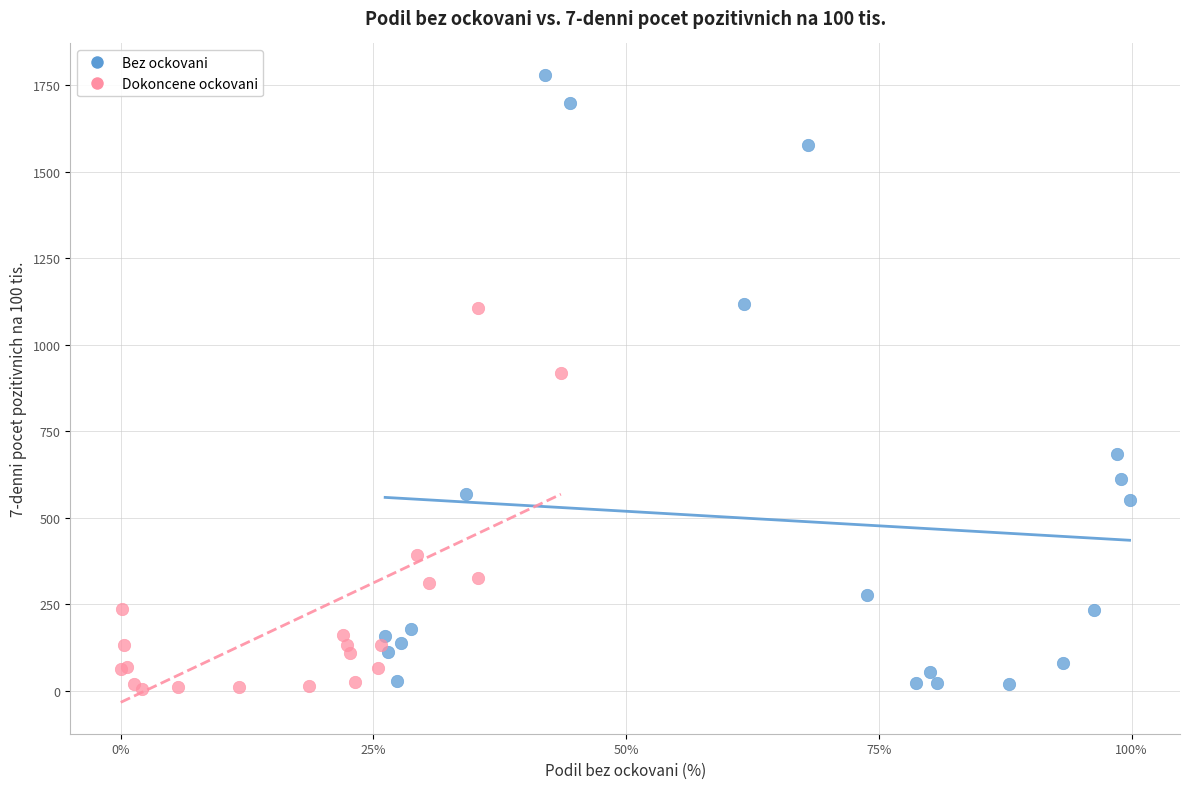

Which series contains the highest Y value?

Bez ockovani